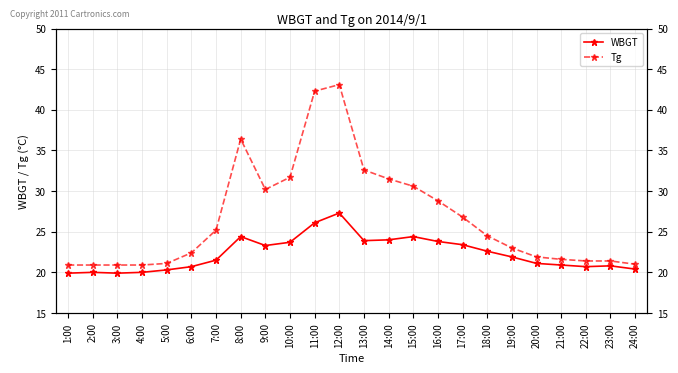

True or false: WBGT and Tg cross at least once.

False